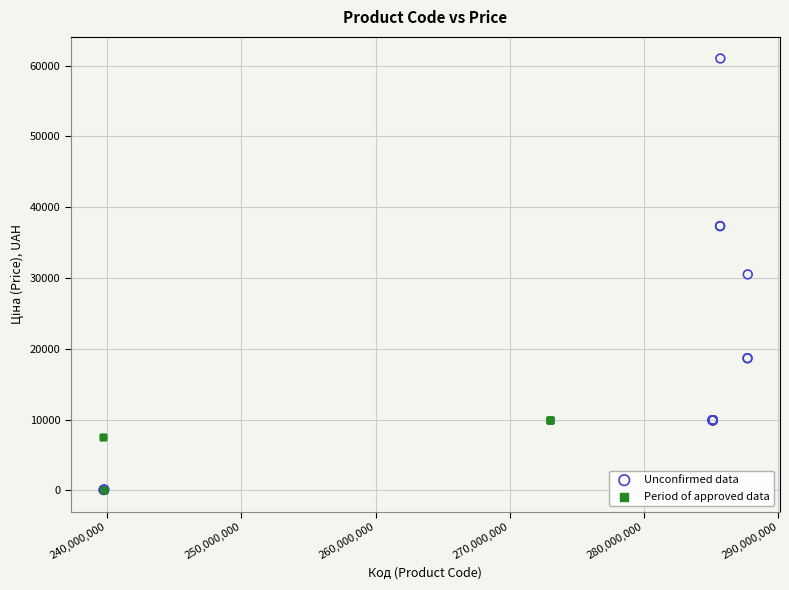

Which series reaches the maximum Y coordinate?

Unconfirmed data